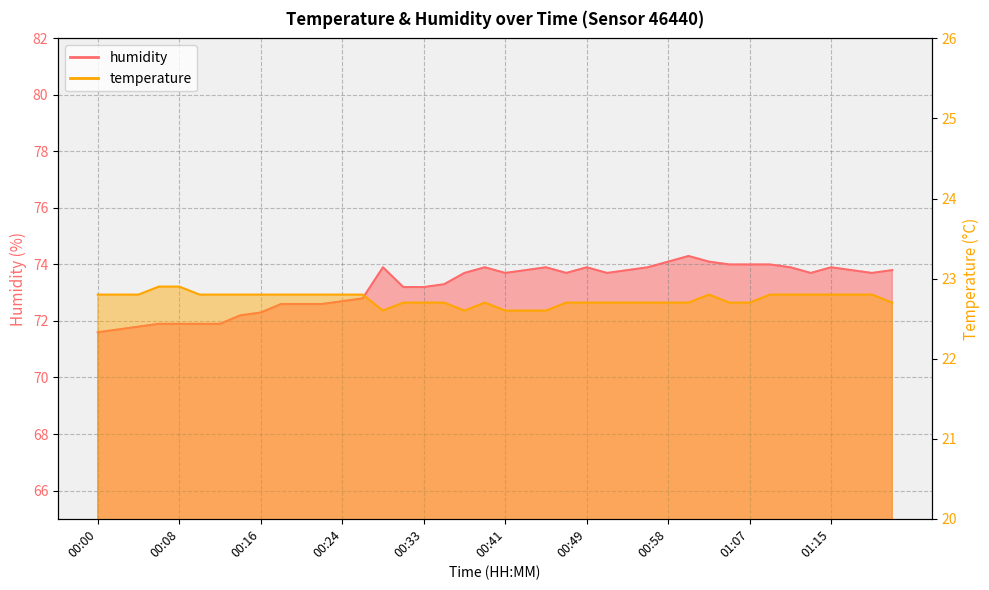

Reading left to right, extract all data points from this chart.

temperature: 22.8	22.8	22.8	22.9	22.9	22.8	22.8	22.8	22.8	22.8	22.8	22.8	22.8	22.8	22.6	22.7	22.7	22.7	22.6	22.7	22.6	22.6	22.6	22.7	22.7	22.7	22.7	22.7	22.7	22.7	22.8	22.7	22.7	22.8	22.8	22.8	22.8	22.8	22.8	22.7
humidity: 71.6	71.7	71.8	71.9	71.9	71.9	71.9	72.2	72.3	72.6	72.6	72.6	72.7	72.8	73.9	73.2	73.2	73.3	73.7	73.9	73.7	73.8	73.9	73.7	73.9	73.7	73.8	73.9	74.1	74.3	74.1	74.0	74.0	74.0	73.9	73.7	73.9	73.8	73.7	73.8